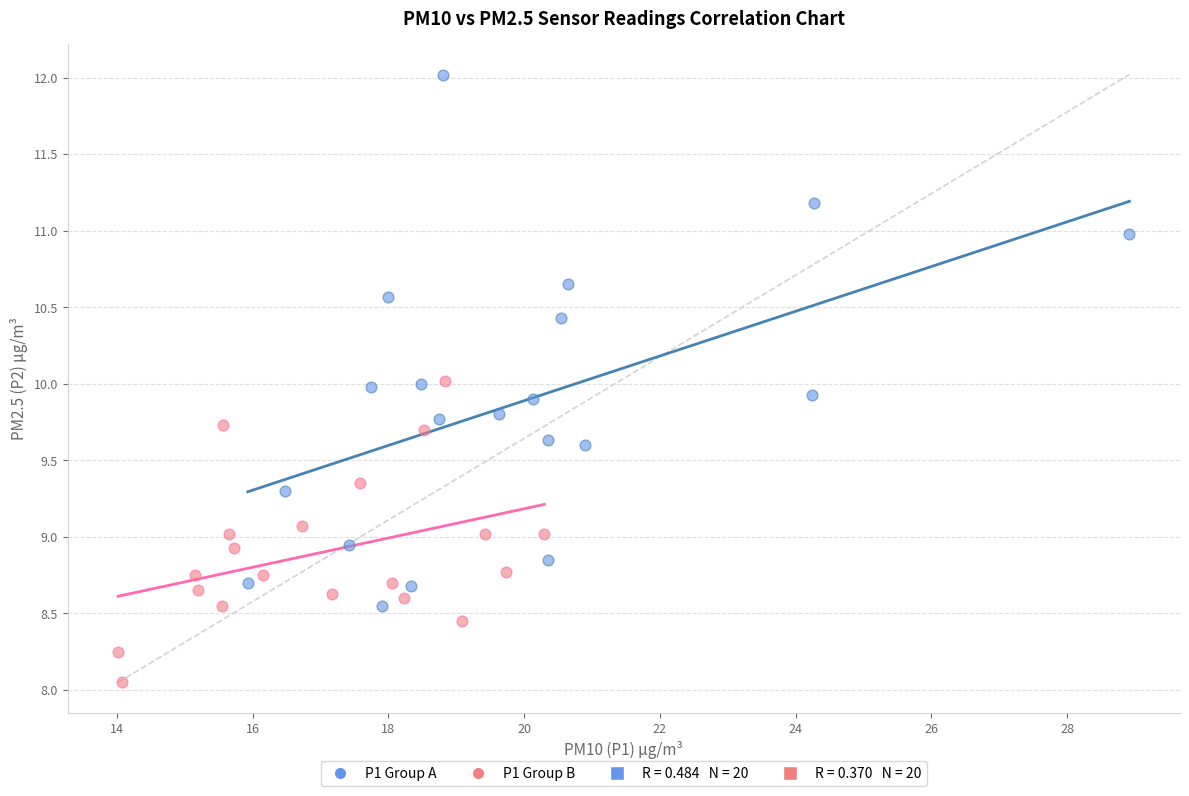

Which series reaches the maximum Y coordinate?

P1 Group A